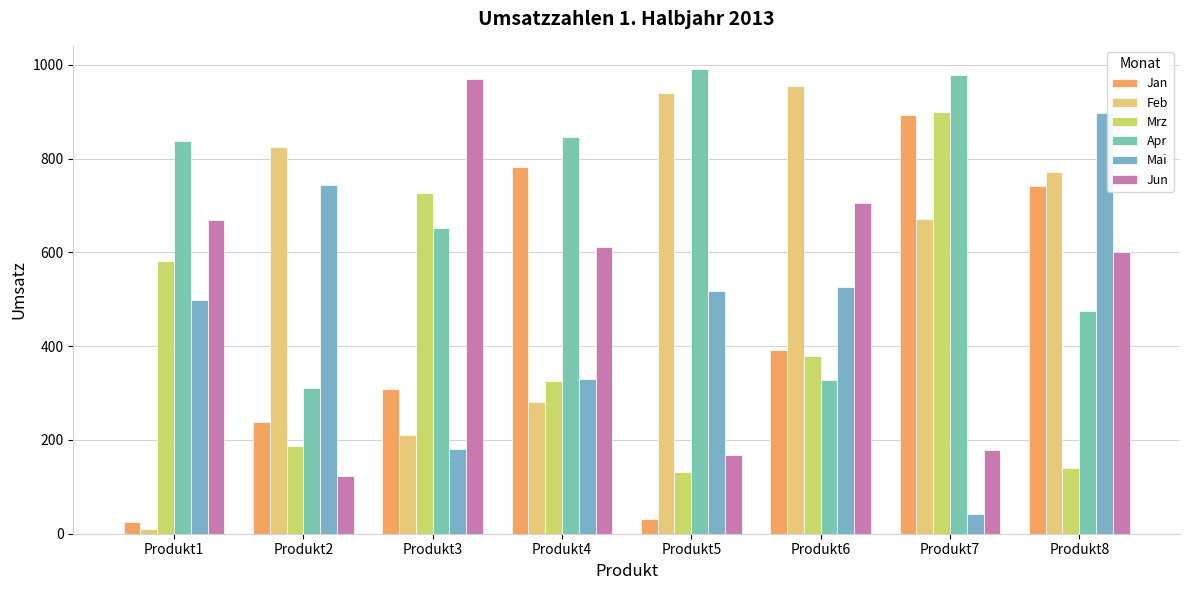

What is the maximum value shown in the chart?

991